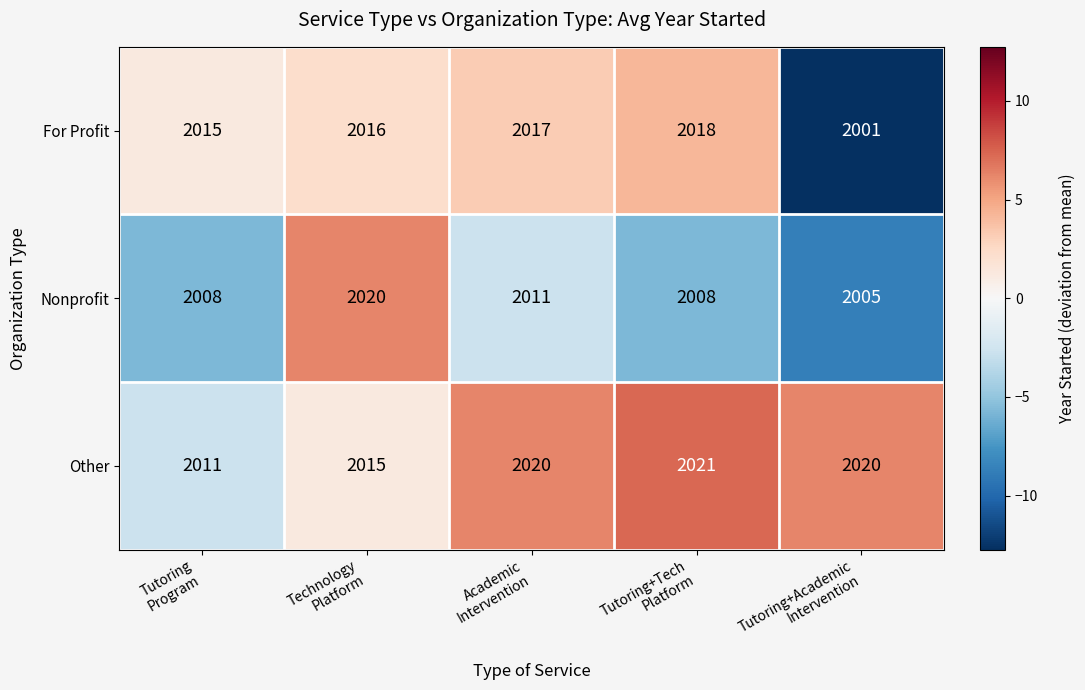

How many Nonprofit values are between 2008 and 2011?

3